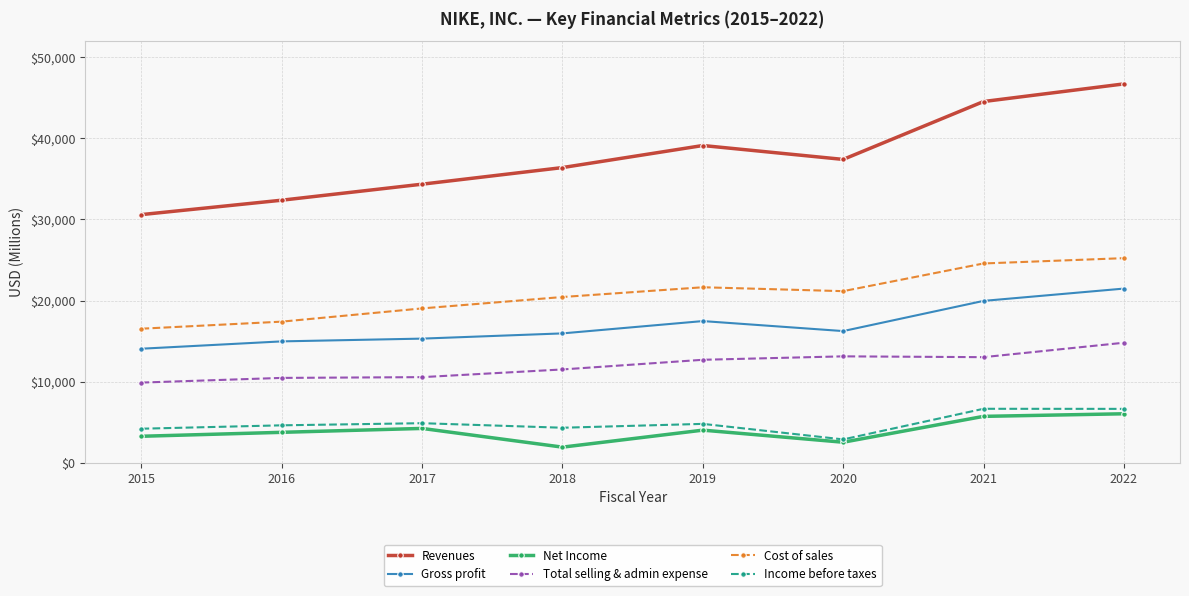

What is the difference between the maximum and minimum values in the Net Income series?

4113